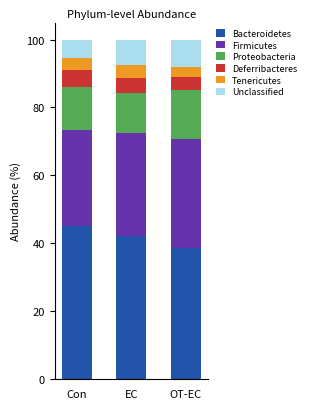

Which category has the lowest value in the Bacteroidetes series?

OT-EC